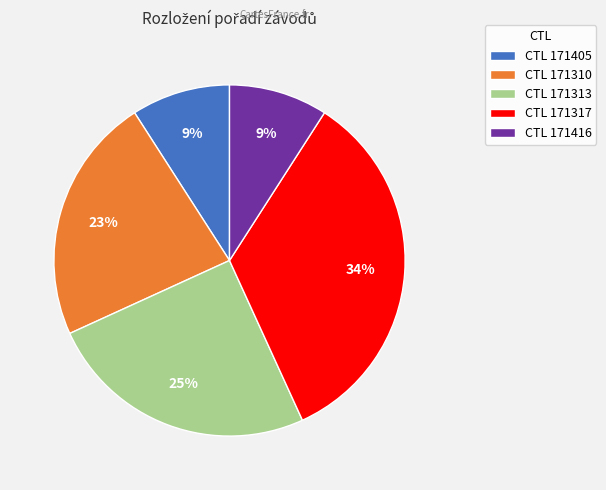

Which slice is the largest?

CTL 171317